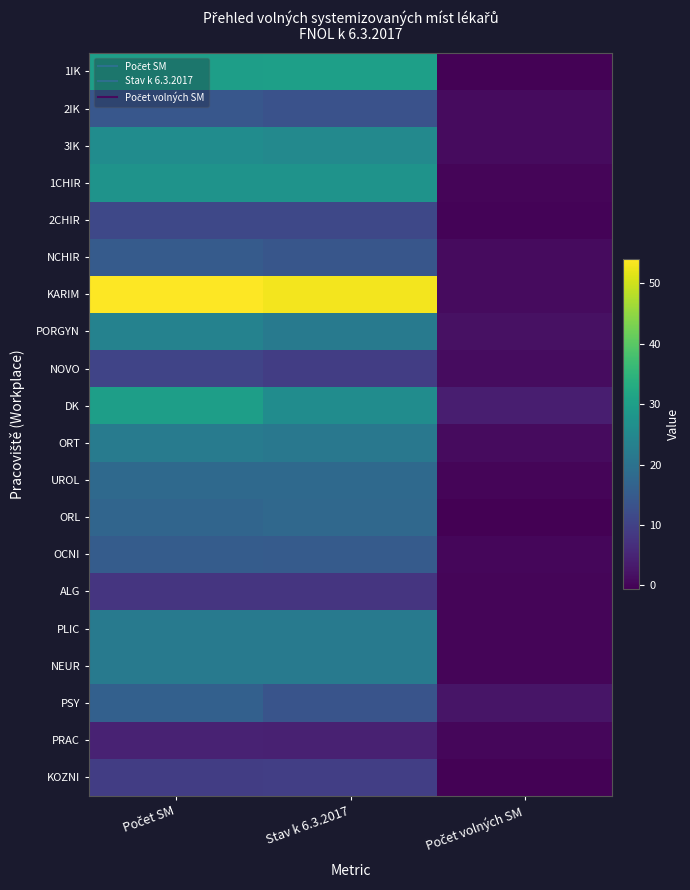

How many distinct data groups are displayed?

20